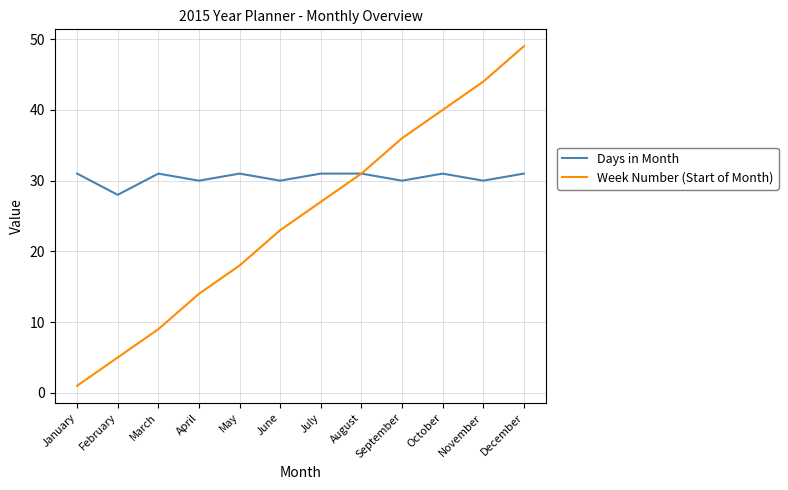

The value of Week Number (Start of Month) at July is 27. True or false?

True